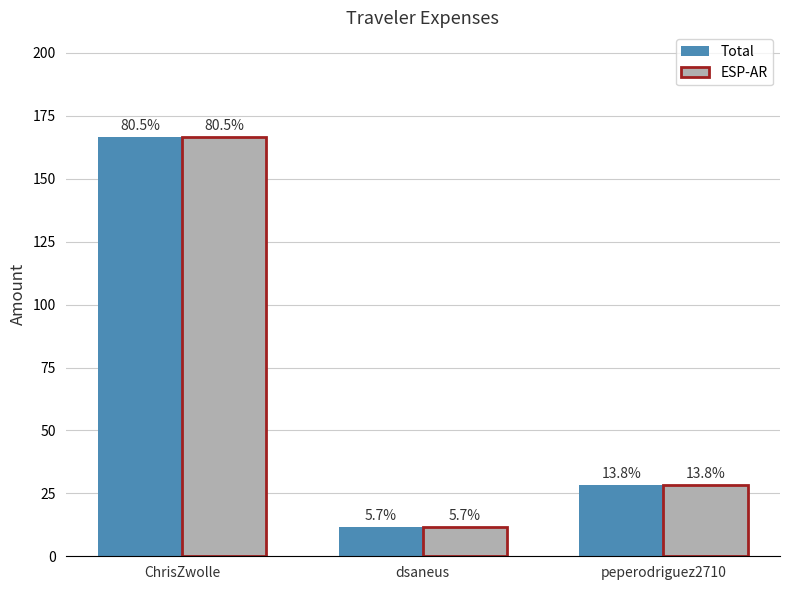

What are all the series names shown in the legend?

Total, ESP-AR